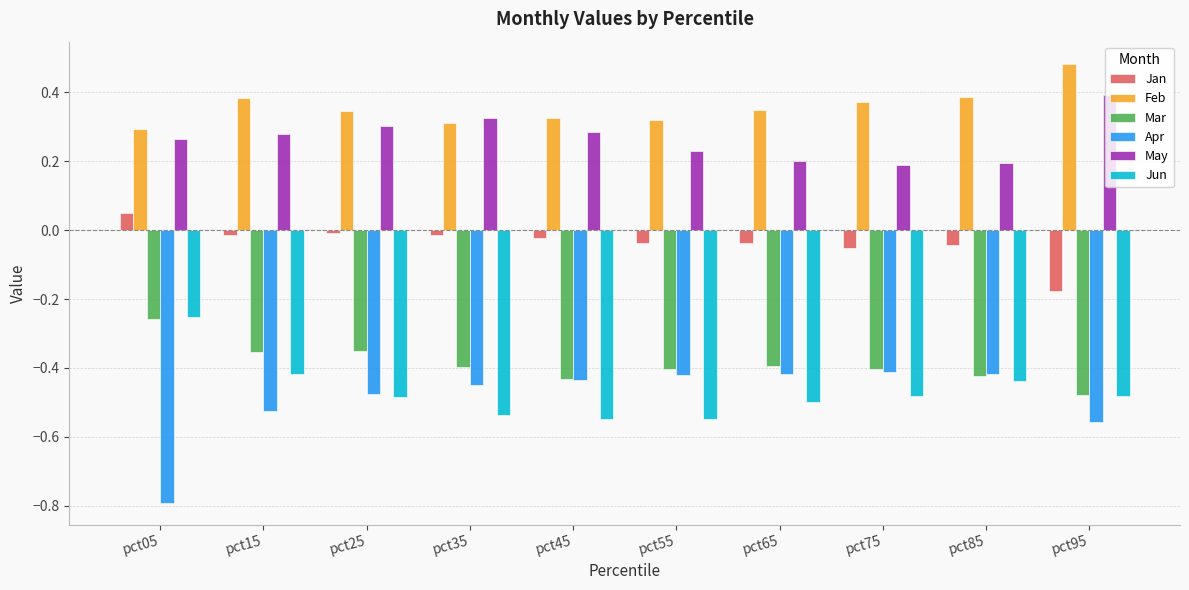

The Jan series shows -0.0 at pct85. True or false?

True